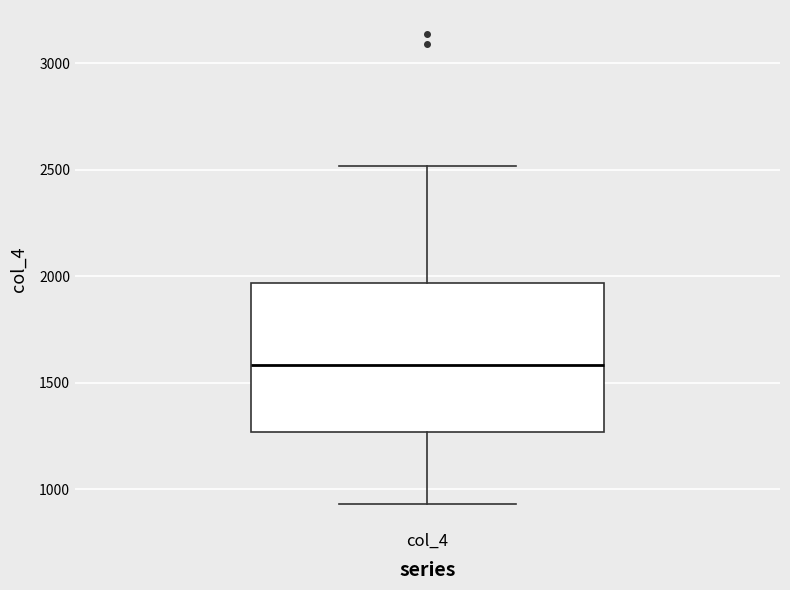

Where does the upper whisker of the box for col_4 end on the y-axis? The values are not printed on the chart, so give them approximately, as read against the axis.

2500